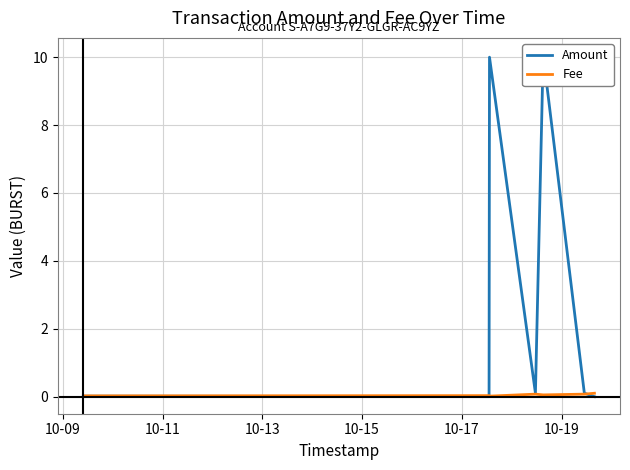

Is the value of Fee at 10-11 greater than the value of Amount at 10-09?

Yes